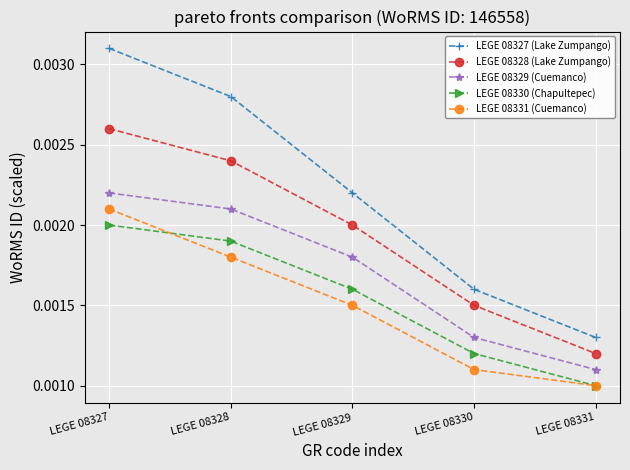

Between LEGE 08327 and LEGE 08329, which series saw the biggest shift?

LEGE 08327 (Lake Zumpango)